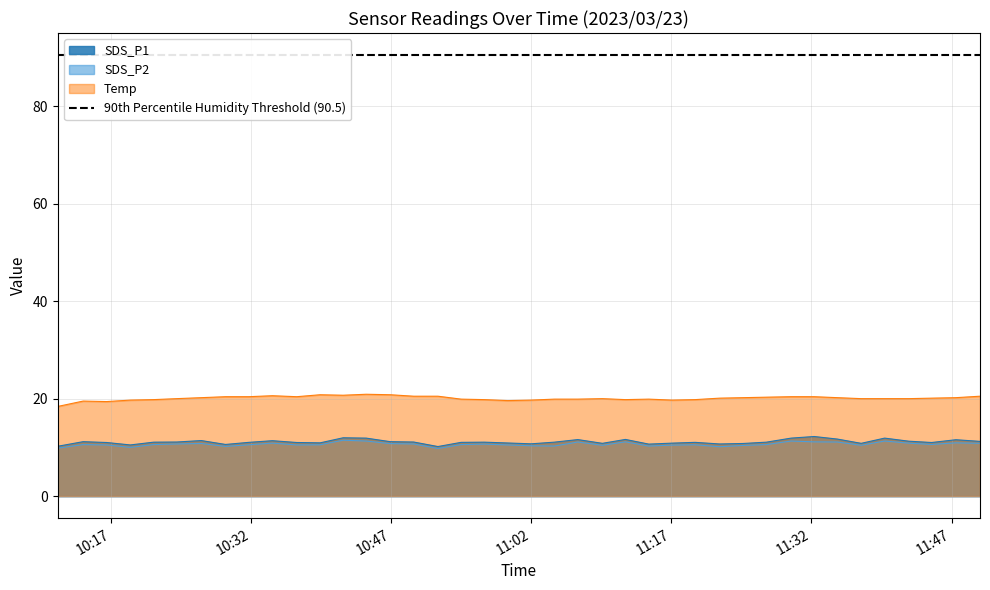

True or false: Temp and SDS_P2 intersect in this chart.

False